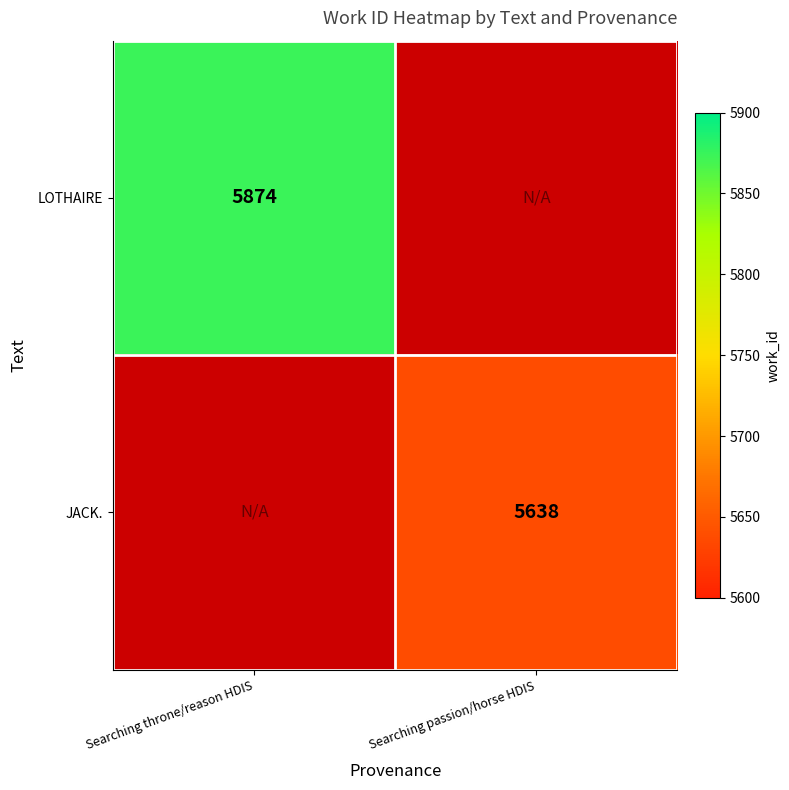

Which has a higher value, Searching passion/horse HDIS or Searching throne/reason HDIS?

Searching throne/reason HDIS